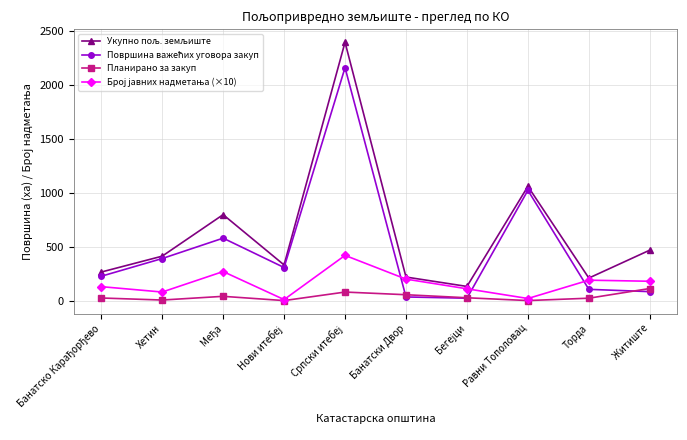

What is the greatest value displayed?

2396.9